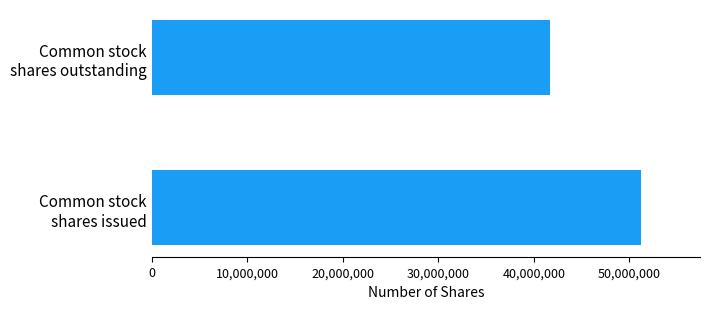

What is the greatest value displayed?

51240000